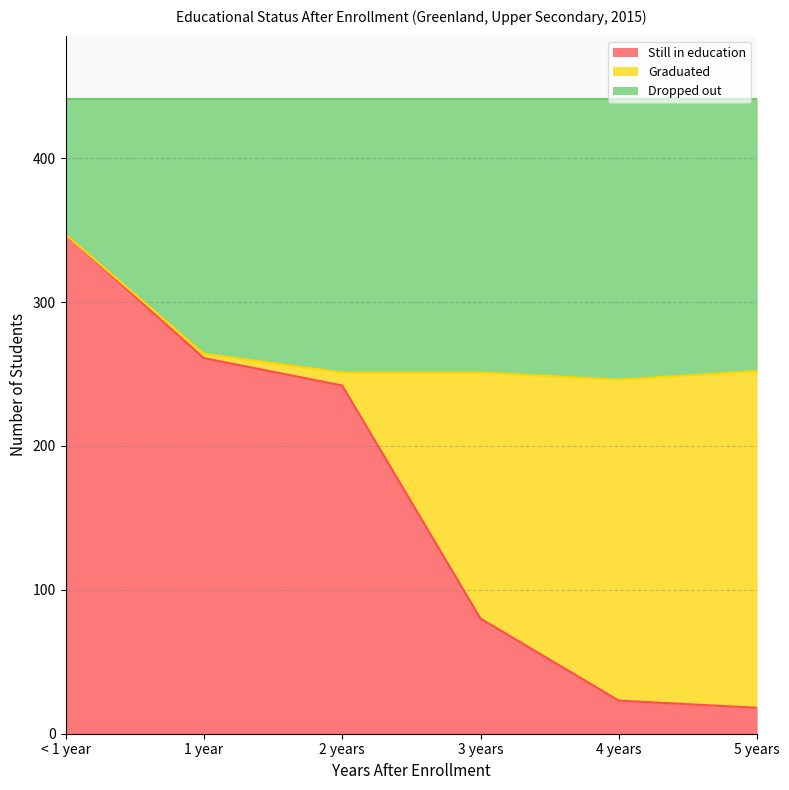

What is the difference between the second highest and minimum values in the Still in education series?

243